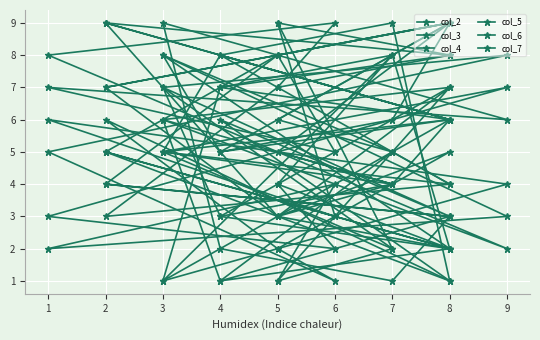

After their last crossing, which series has the higher values: col_2 or col_6?

col_6